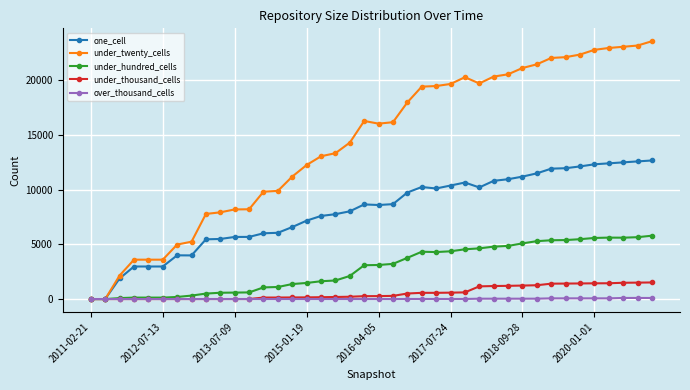

List the series in order of their peak value, lowest first.

over_thousand_cells, under_thousand_cells, under_hundred_cells, one_cell, under_twenty_cells